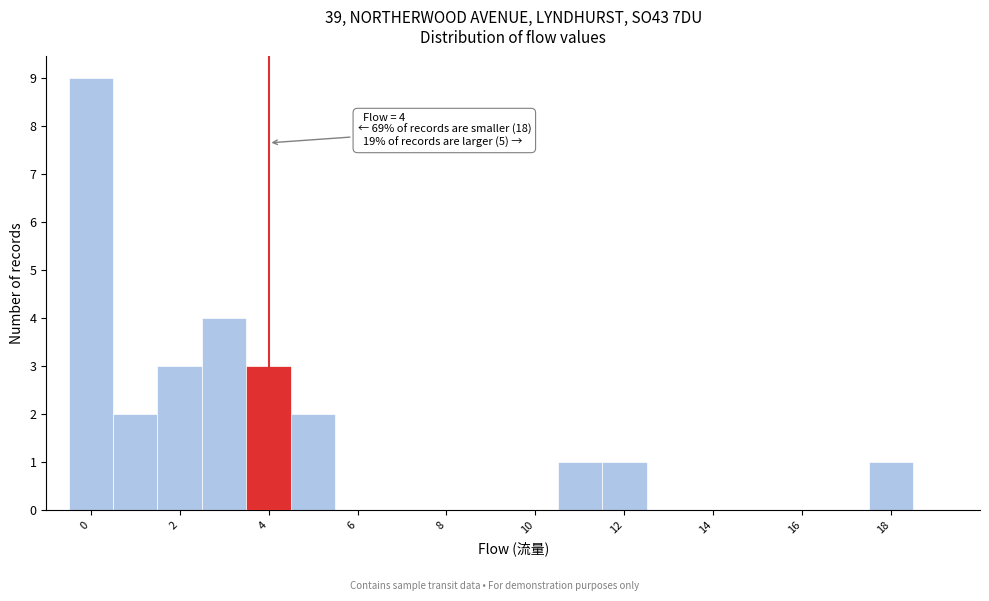

Over which range of the x-axis is the bar tallest?

-0.5 to 0.5